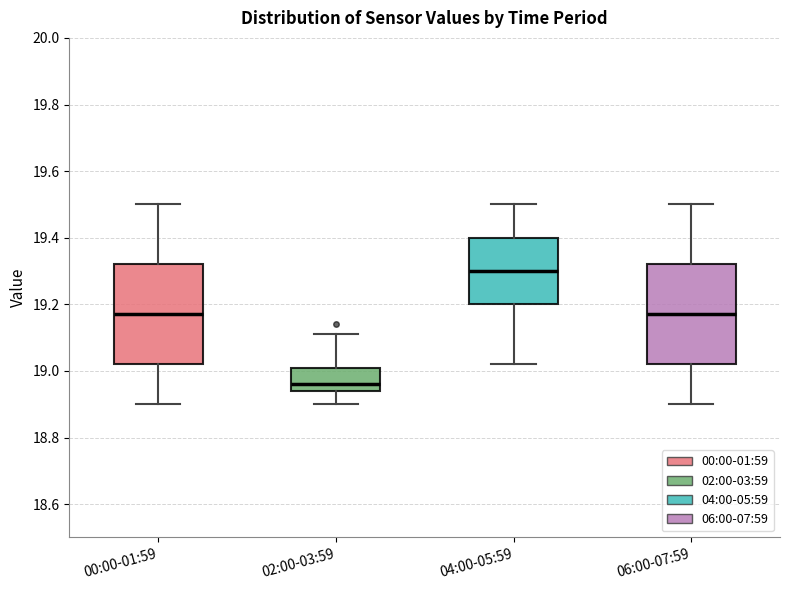

Which box has the highest median line?

04:00-05:59